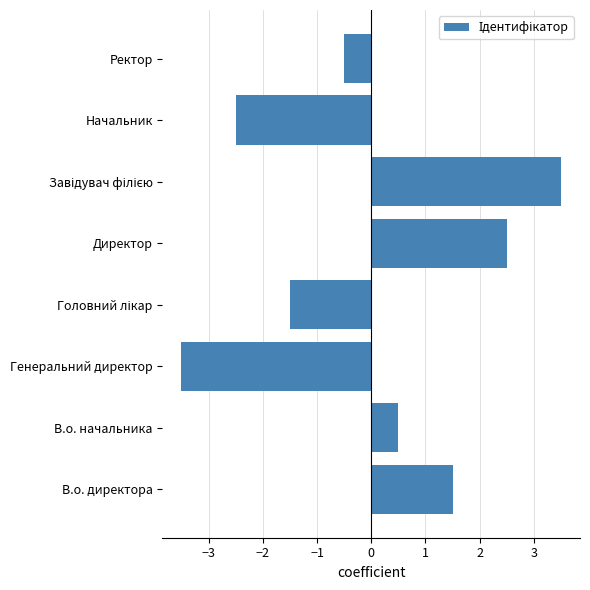

The chart shows a value of -1.4 at Генеральний директор. True or false?

False